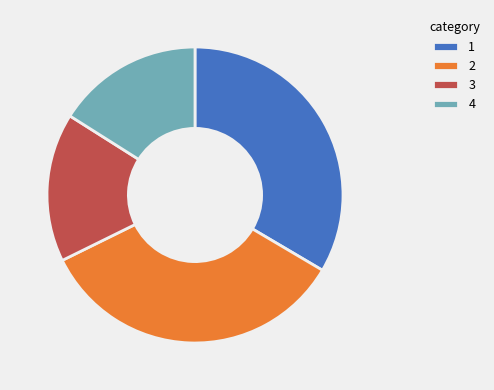

What is the largest slice in the pie chart?

2